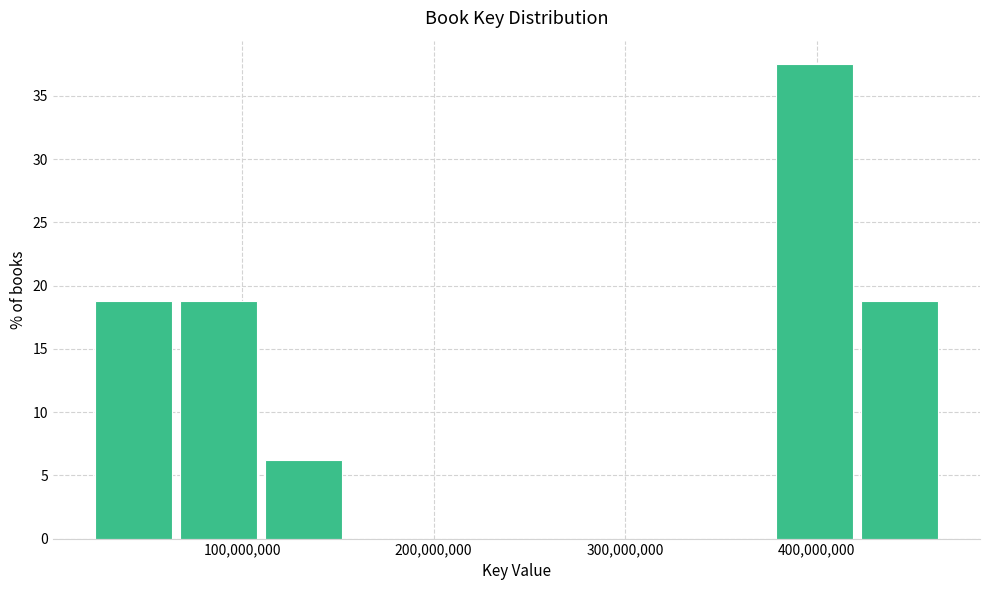

Reading left to right, list every bar in this chart as the range it spans on the x-axis followed by its height. Neither the bar edges nor the heights are printed on the chart, so give them approximately, as read against the axes.

20000000 to 70000000: 19.0
70000000 to 110000000: 19.0
110000000 to 160000000: 6.5
160000000 to 200000000: 0
200000000 to 250000000: 0
250000000 to 290000000: 0
290000000 to 330000000: 0
330000000 to 380000000: 0
380000000 to 420000000: 37.5
420000000 to 470000000: 19.0